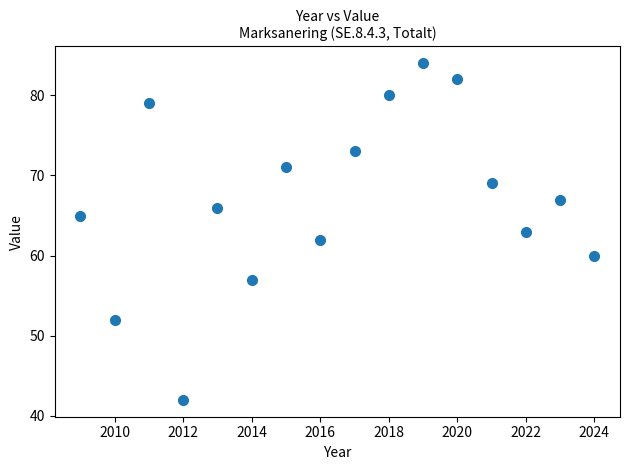

What is the range of Y values (max minus min)?

42